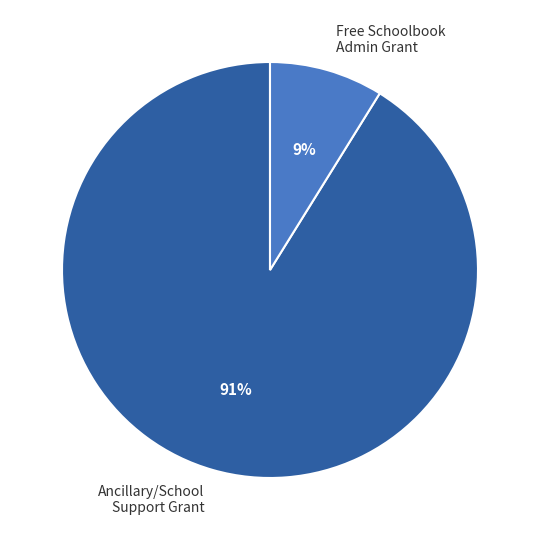

How many slices are in this pie chart?

2